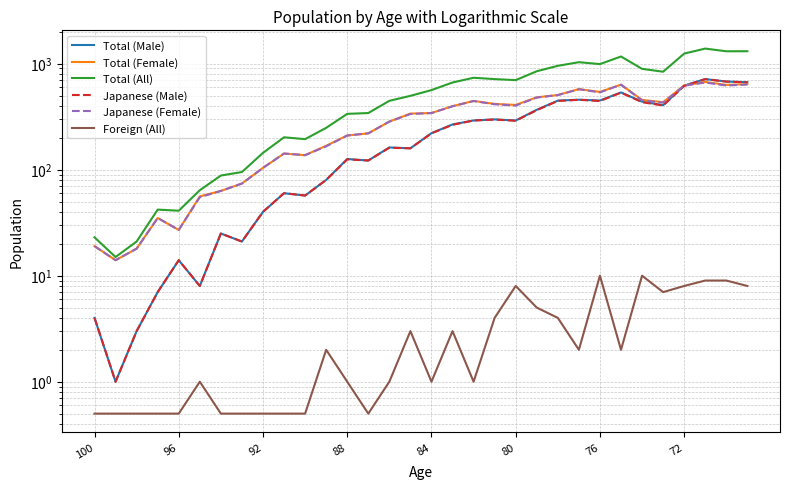

After their last crossing, which series has the higher values: Total (Female) or Japanese (Male)?

Japanese (Male)